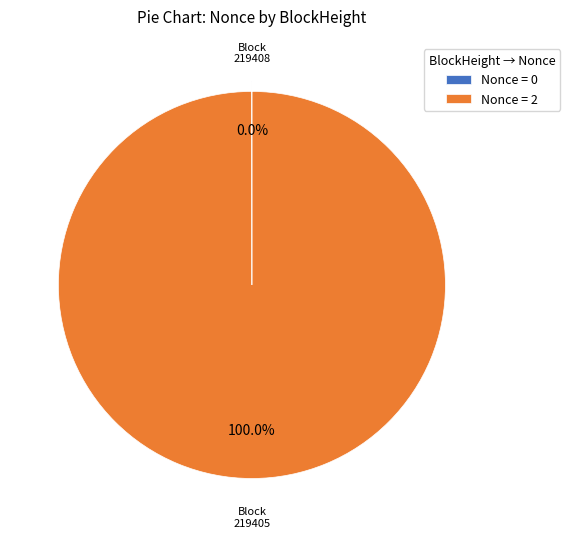

What is the largest slice in the pie chart?

Nonce = 2